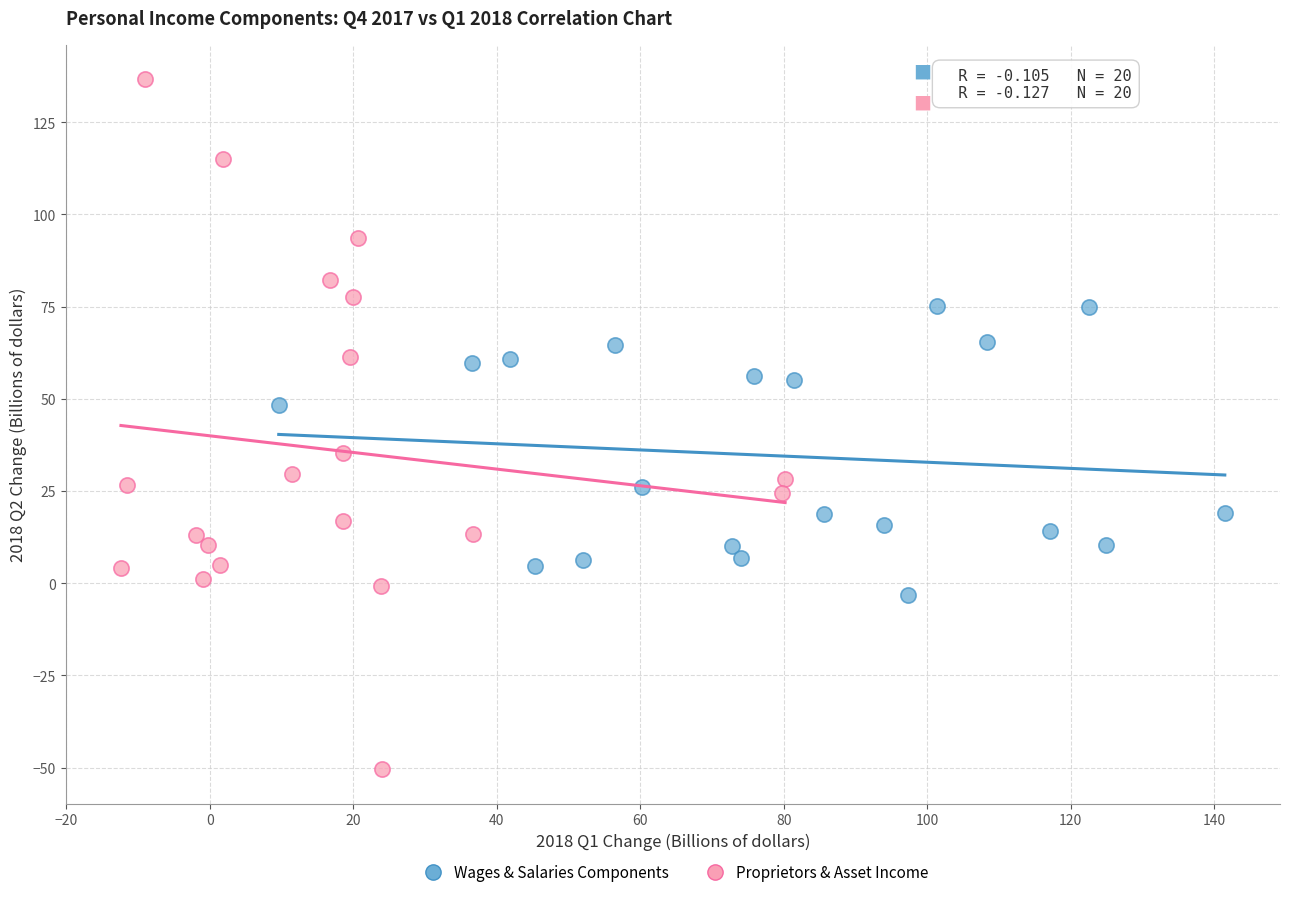

Which series contains the lowest Y value?

Proprietors & Asset Income